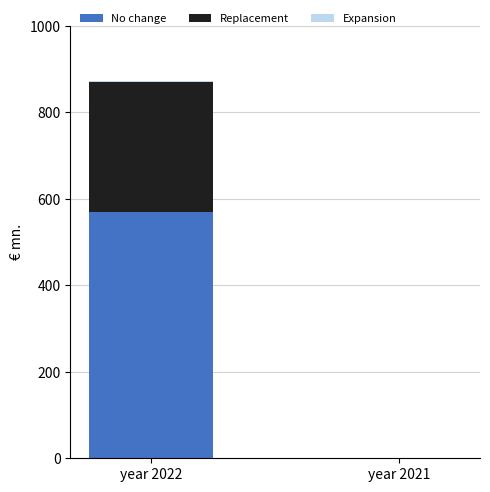

At which category is the sum across all series the highest?

year 2022